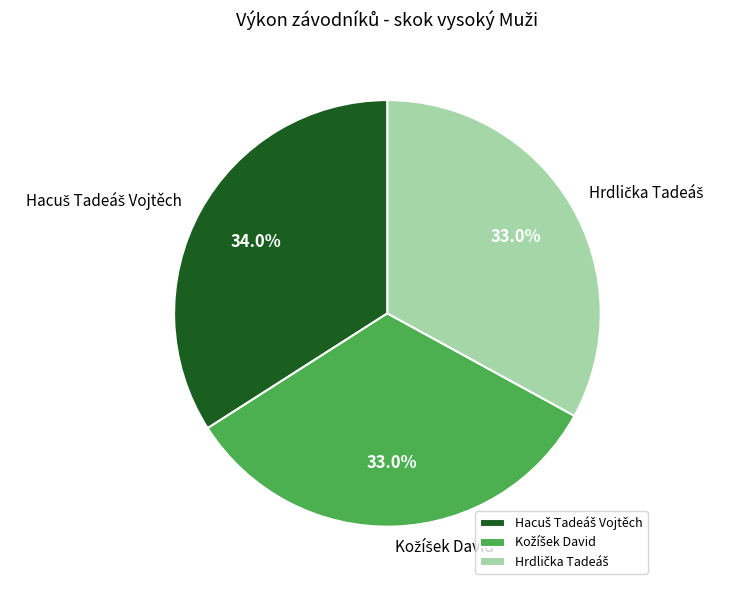

Does any single category account for the majority?

No